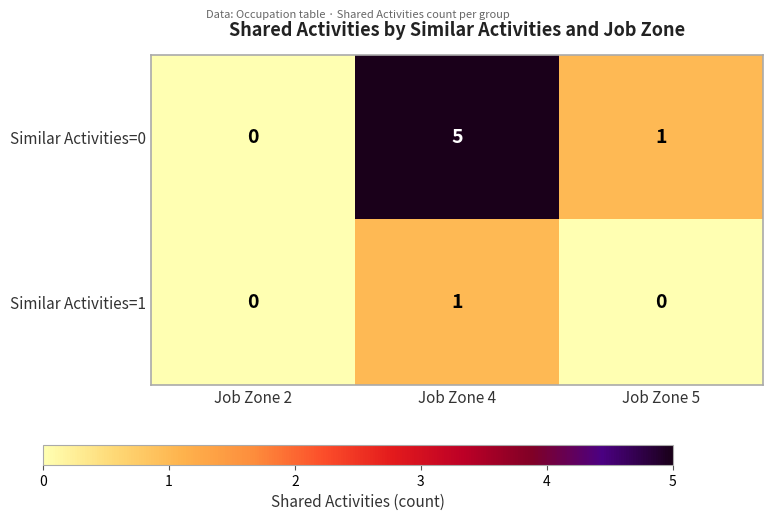

How many Similar Activities=0 values are between 0 and 5?

3